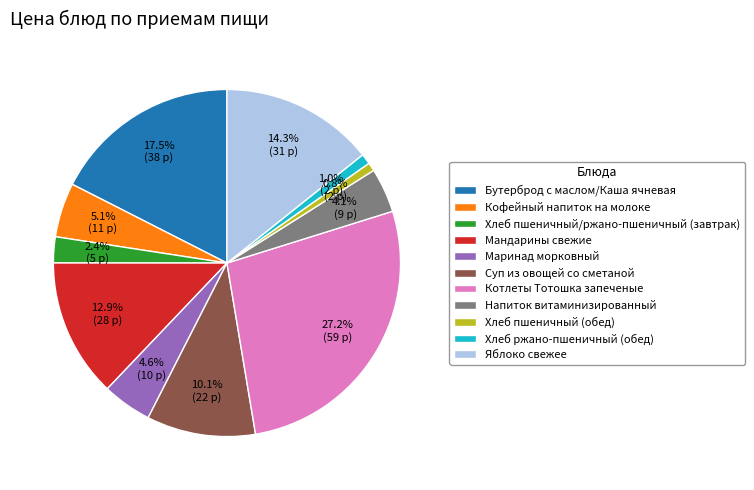

To the nearest percent, what is the difference between the largest and smallest slice percentages?

26%